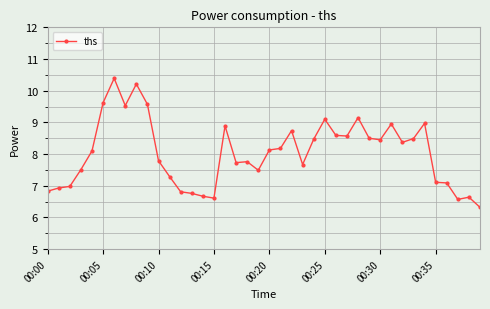

What is the value of the 14th point from the left?

6.8